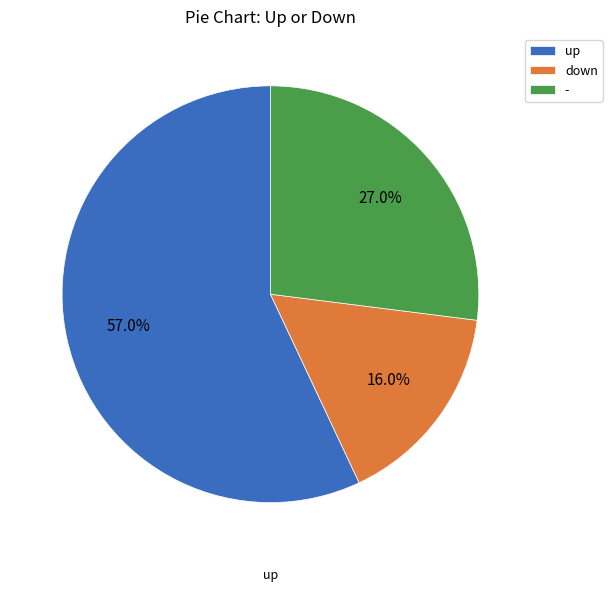

What percentage is the up slice, to the nearest percent?

57%